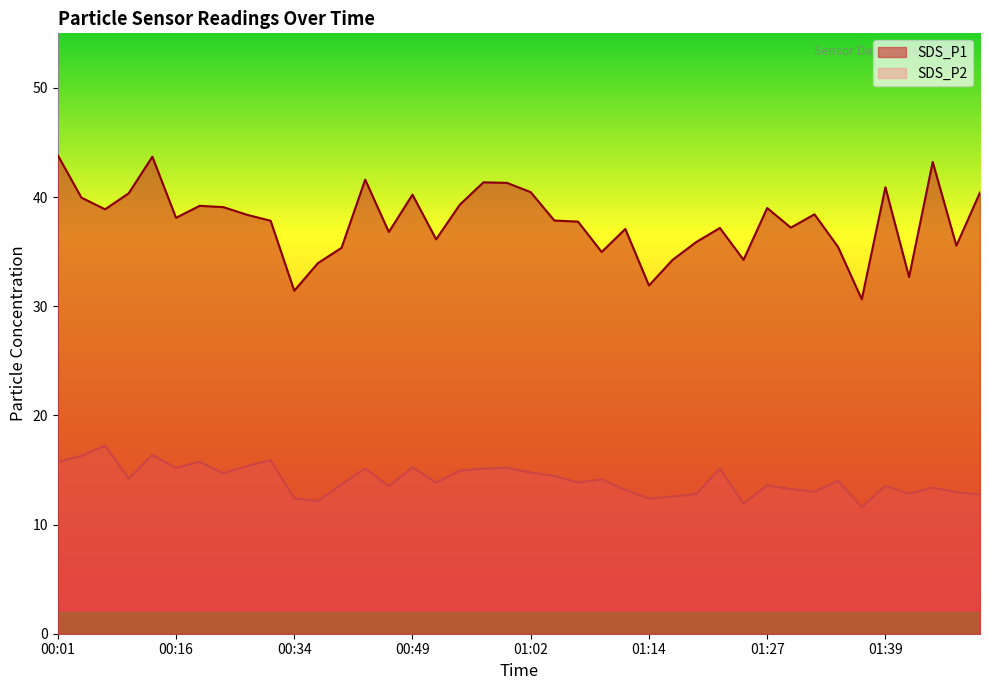

Does the chart have visible grid lines?

No